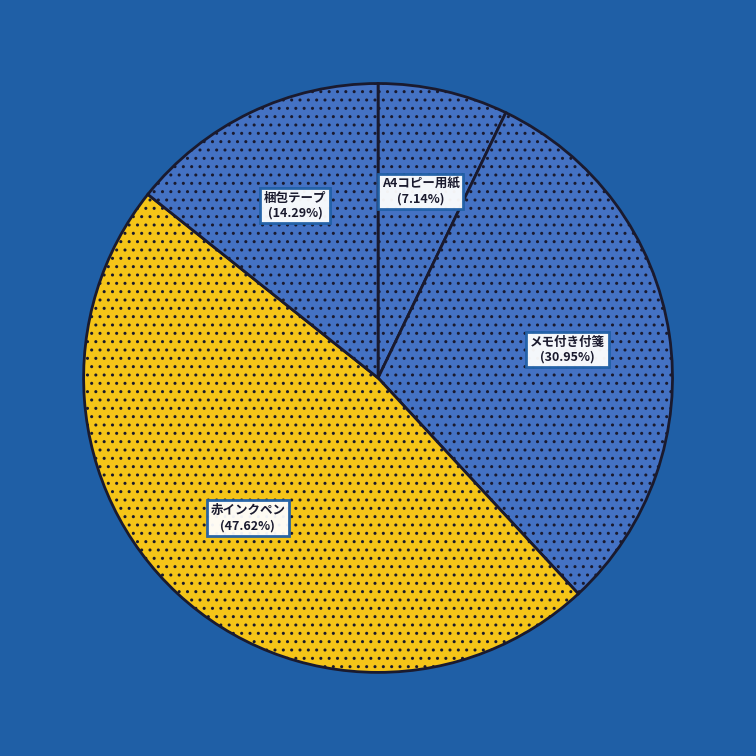

What percentage is the 赤インクペン slice, to the nearest percent?

48%